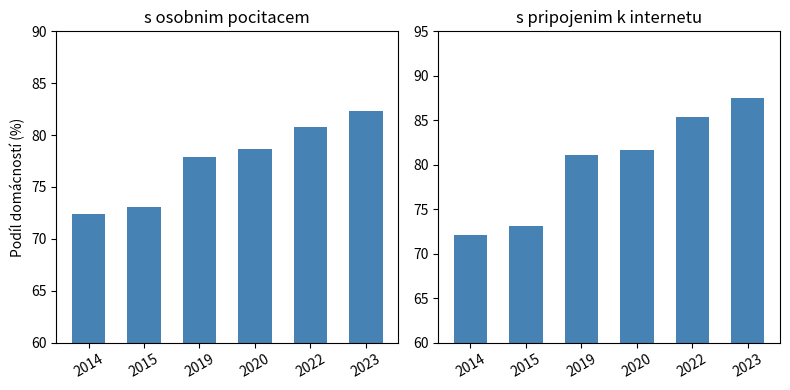

Does the chart contain stacked bars?

No